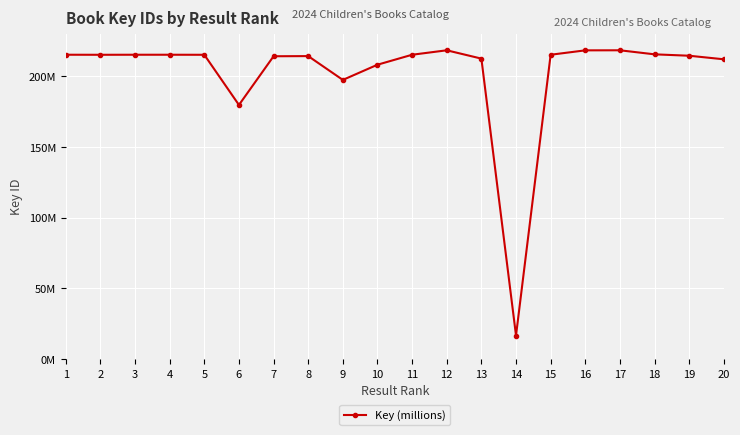

Does the chart have visible grid lines?

Yes